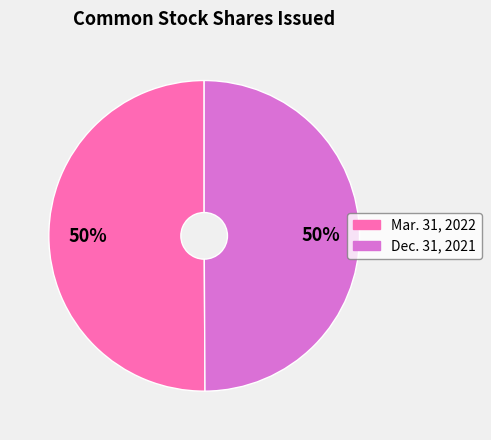

To the nearest percent, what is the average slice percentage?

50%